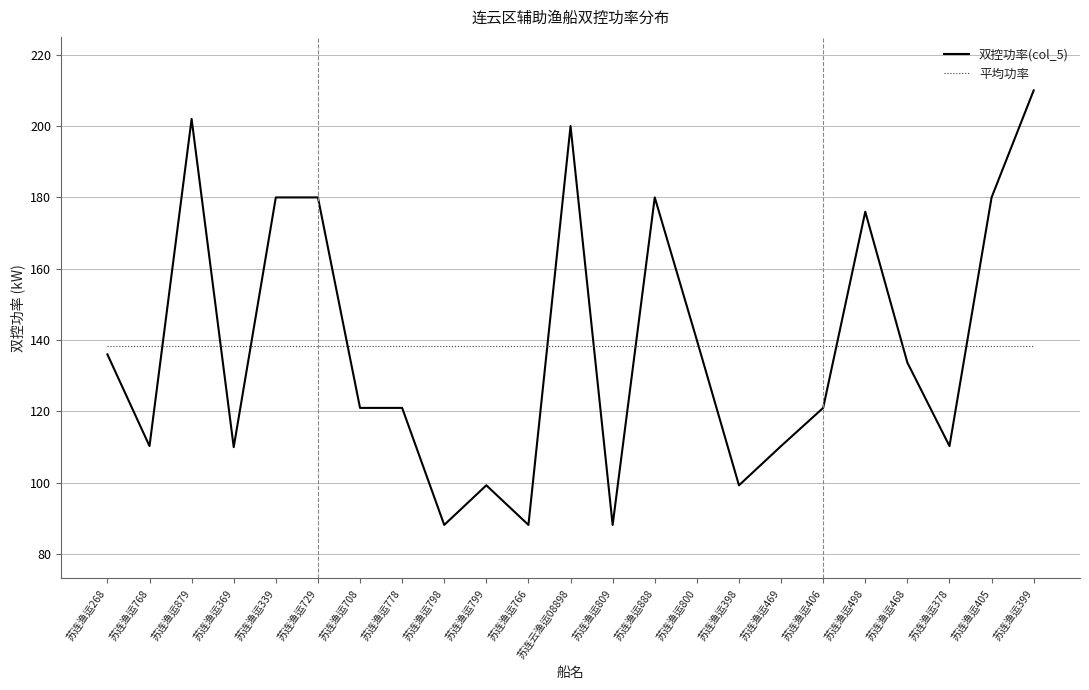

What is the approximate value of 双控功率(col_5) at 苏连渔运398?

99.3